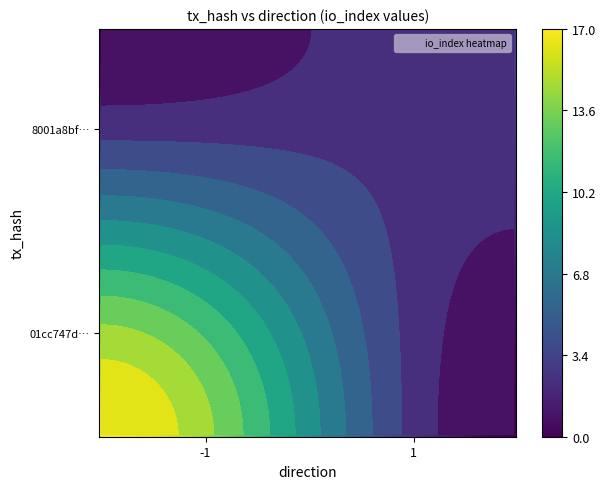

Read the 8001a8bf06d63124f7bdde6be2653440415859e value at io_index.

3